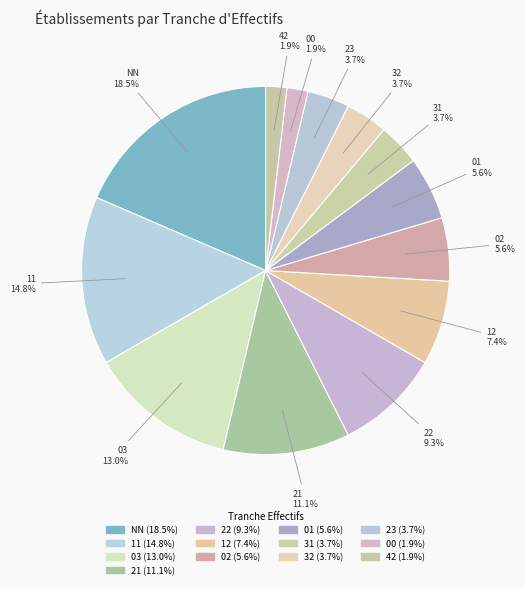

To the nearest percent, what percentage of the pie is 01?

6%